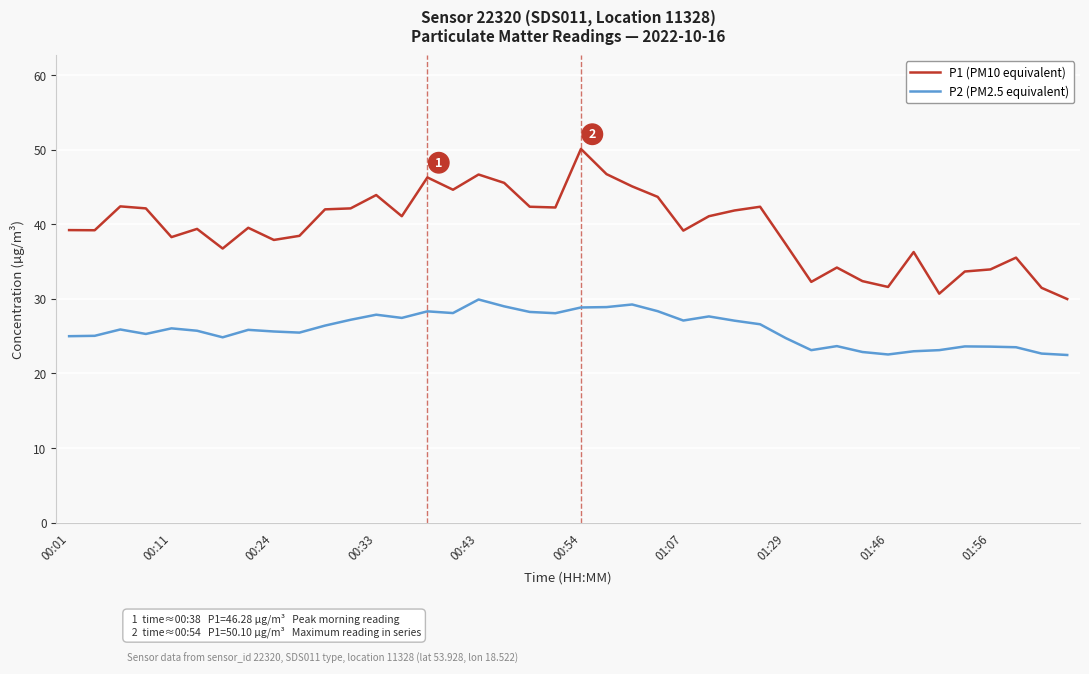

What is the difference between the maximum and minimum values in the P2 (PM2.5 equivalent) series?

7.4